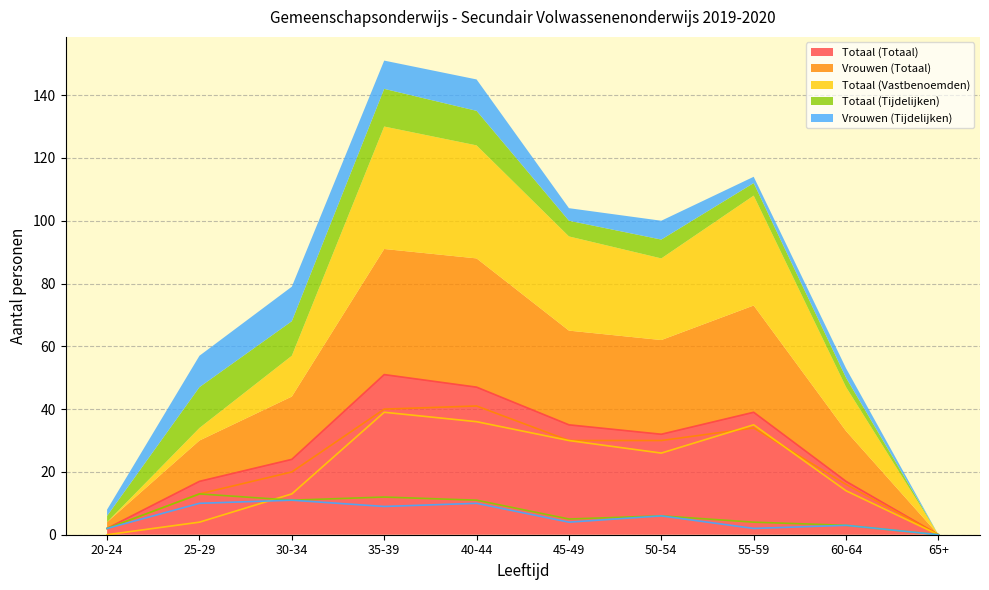

Does the chart display data point markers on the line(s)?

No